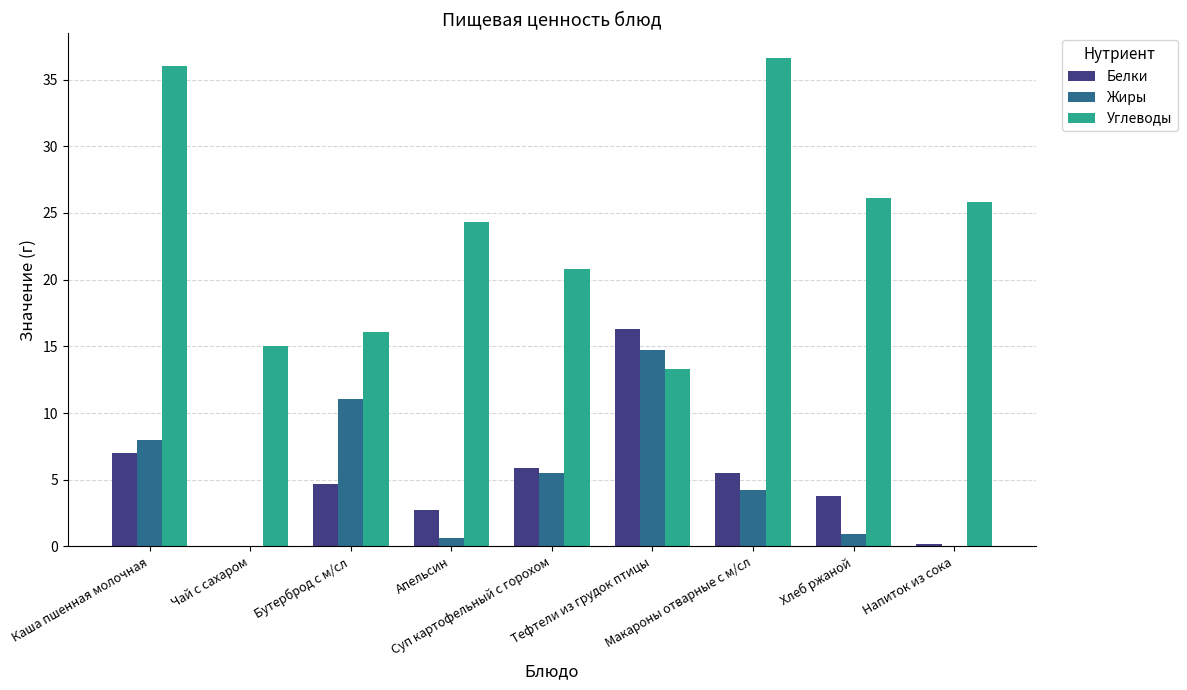

Which series has the largest total across all categories?

Углеводы